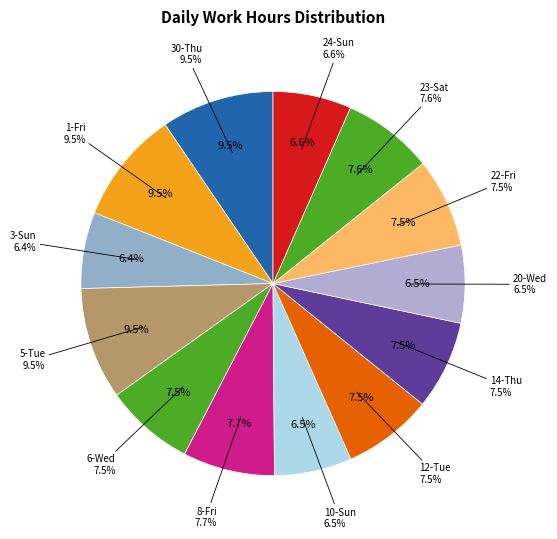

Is it true that 24-Sun is 7% of the pie?

True